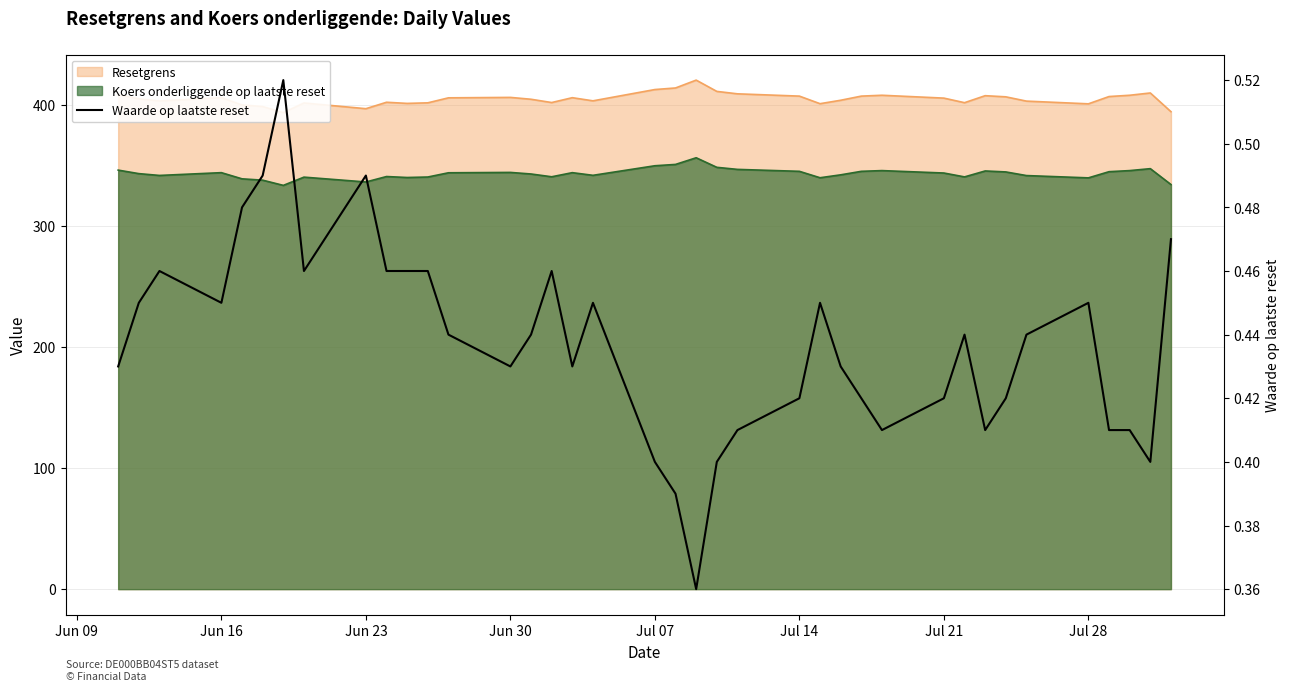

Is it true that the value at 20 is 0.2?

False